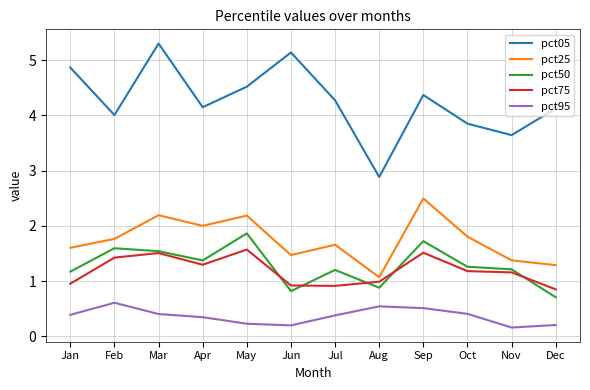

True or false: pct50 and pct95 intersect in this chart.

False